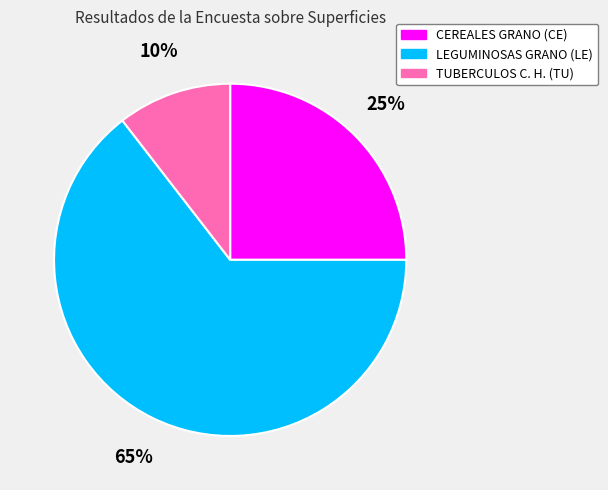

True or false: CEREALES GRANO (CE) accounts for 25% of the total.

True